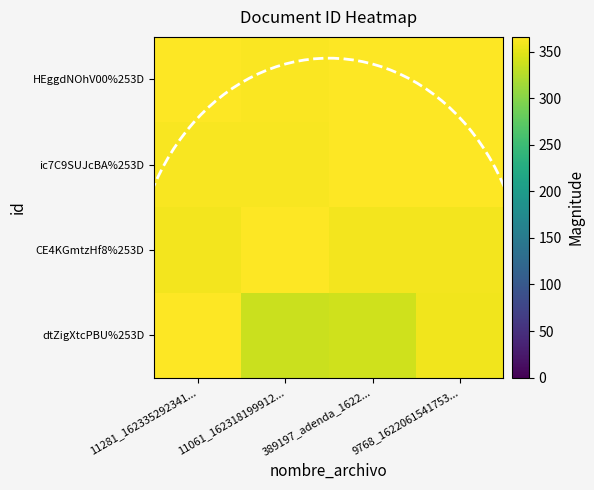

Which label corresponds to the largest value in the chart?

389197_adenda_1622...